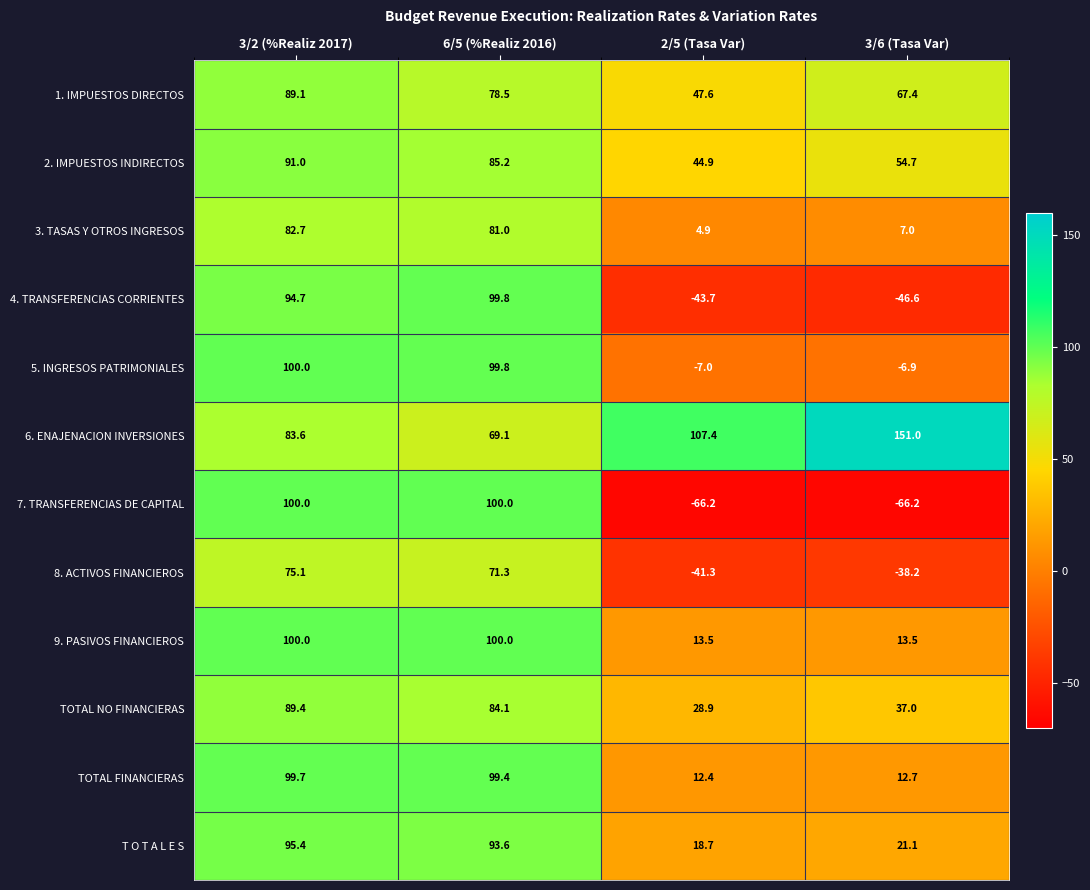

True or false: TOTAL NO FINANCIERAS has a value of 151.6 at 3/2 (%Realiz 2017).

False